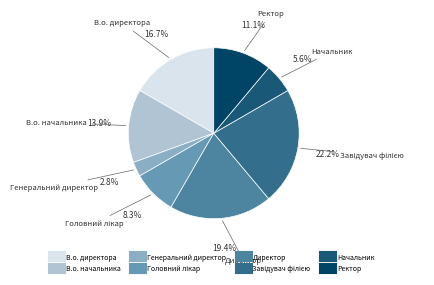

Which slice is the smallest?

Генеральний директор